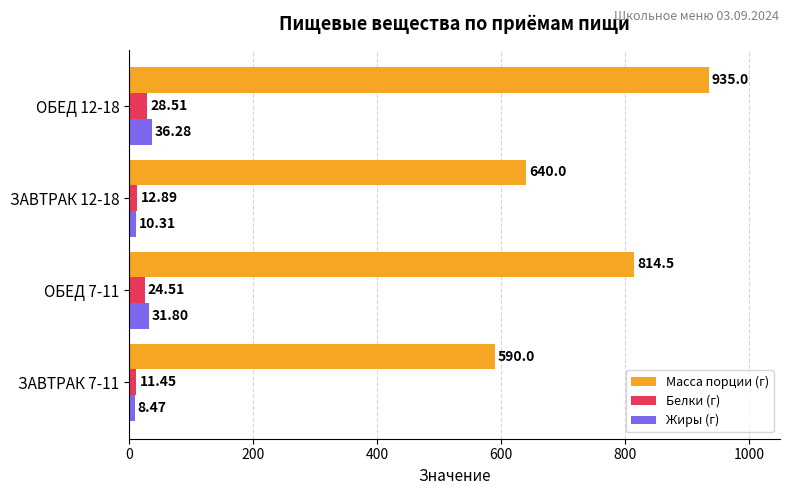

Between ЗАВТРАК 7-11 and ОБЕД 7-11, which series saw the biggest shift?

Масса порции (г)